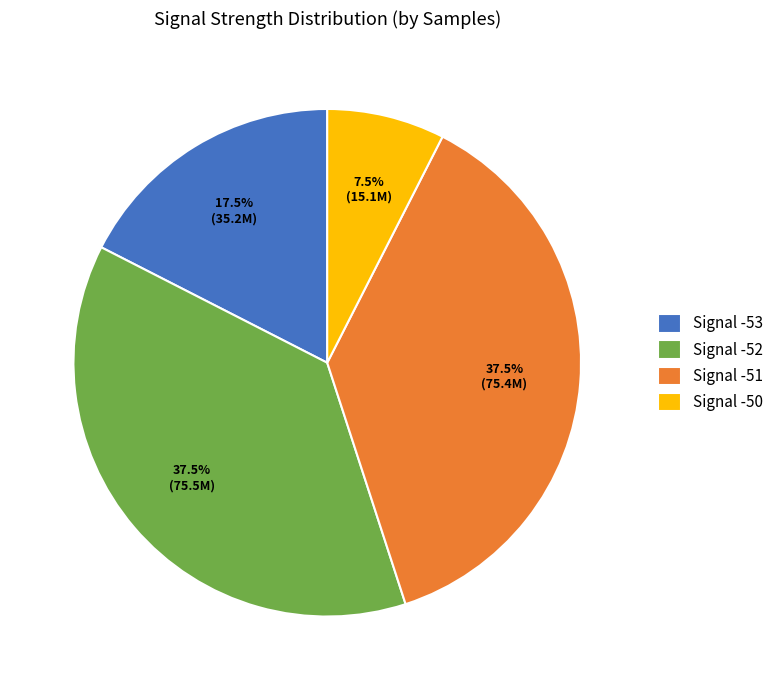

How many slices are in this pie chart?

4